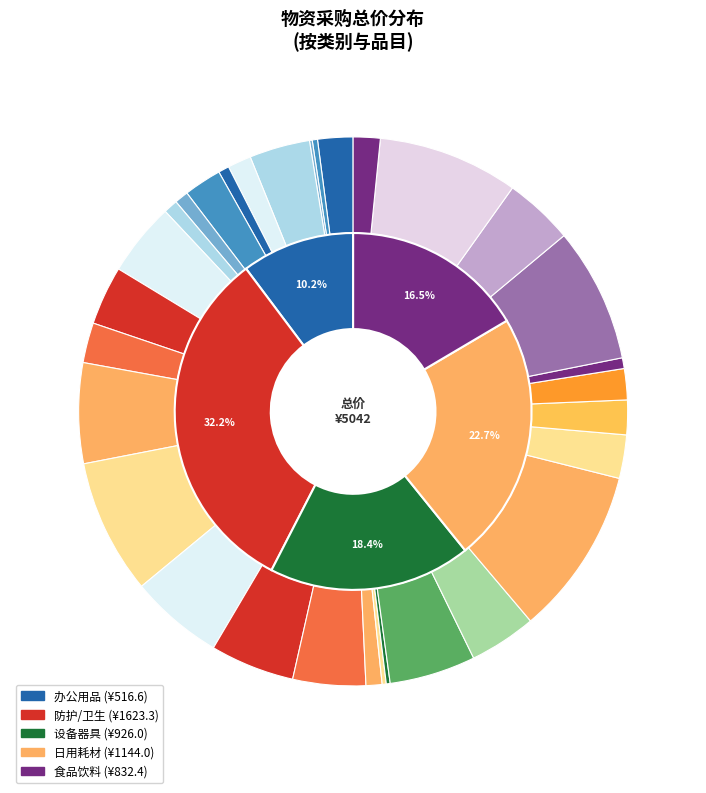

The 钥匙盘 slice represents 0% of the pie. True or false?

True